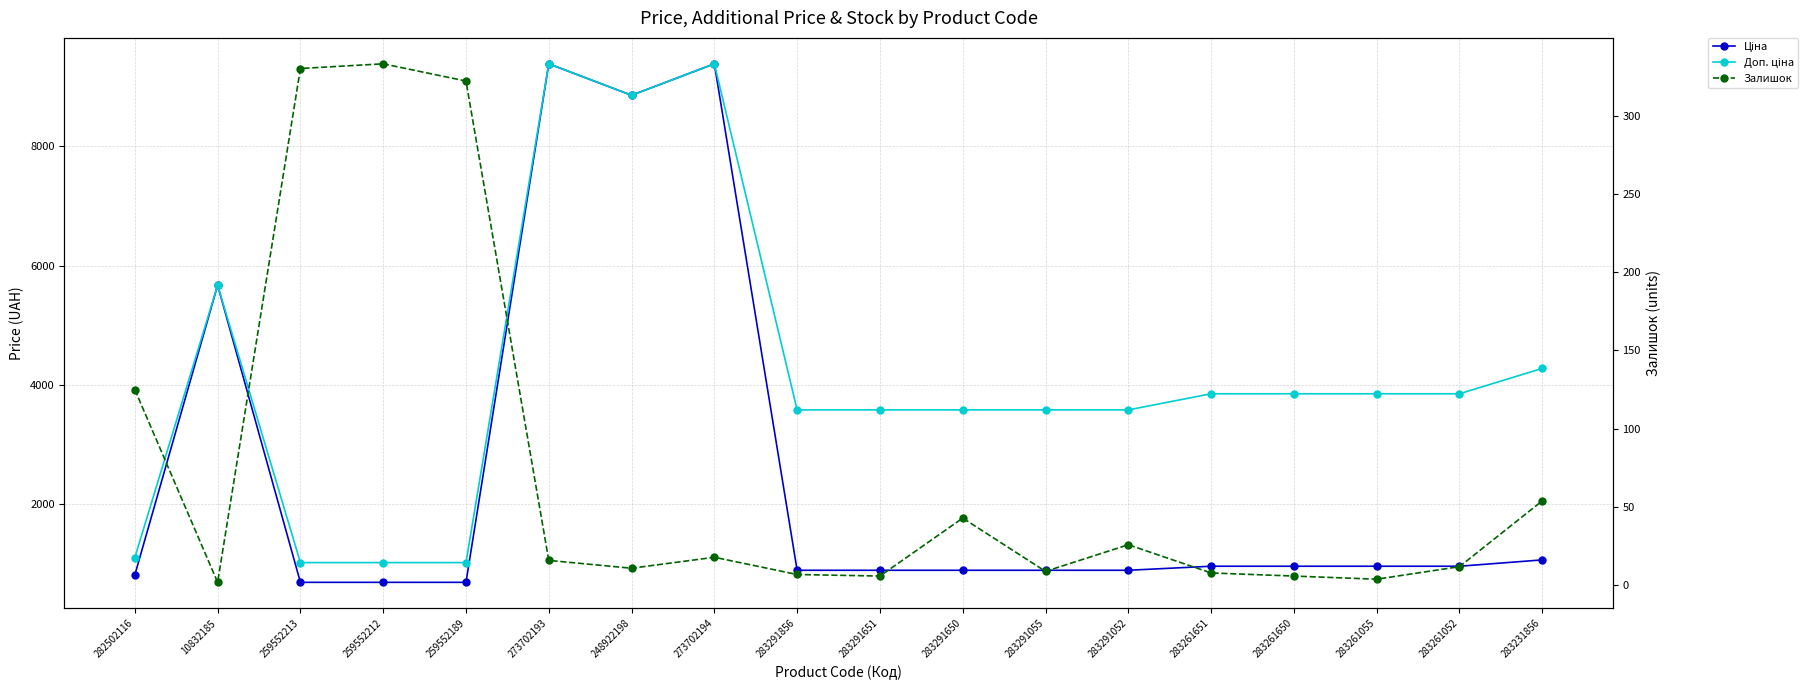

How many data points in Залишок are less than 16?

9